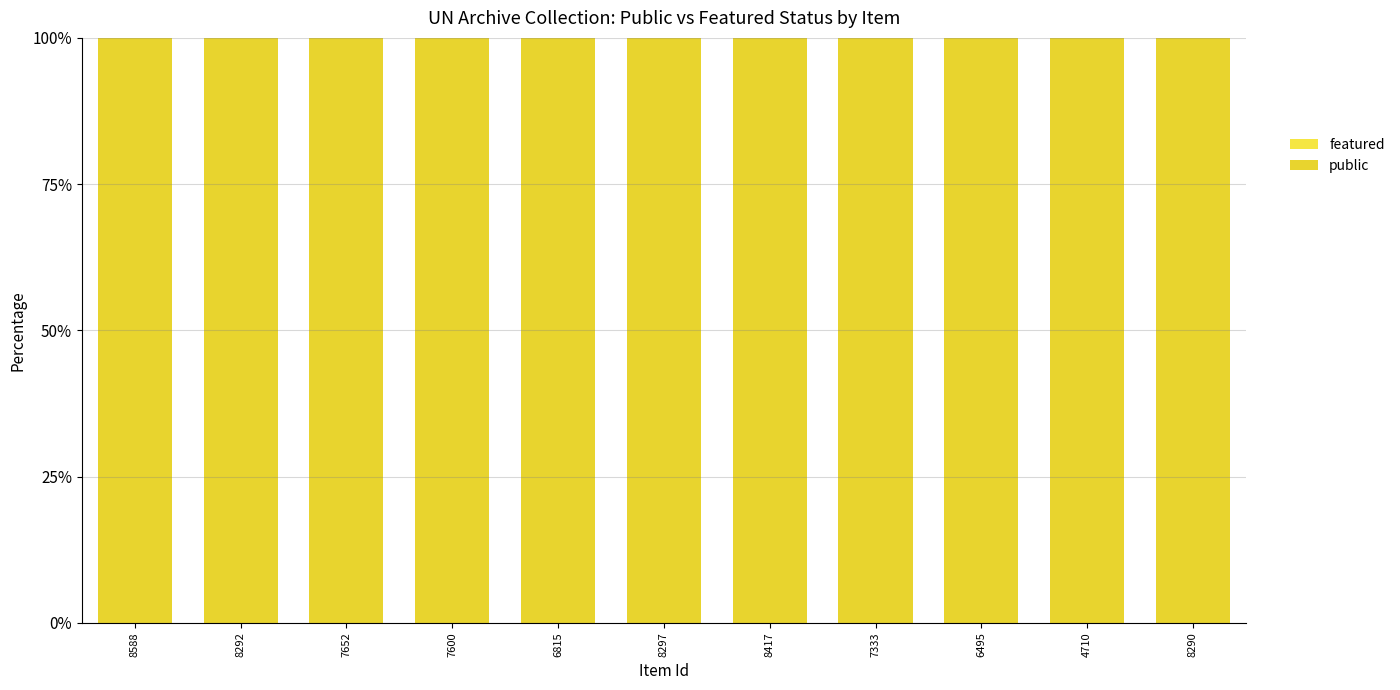

The value of public at 7333 is 151. True or false?

False